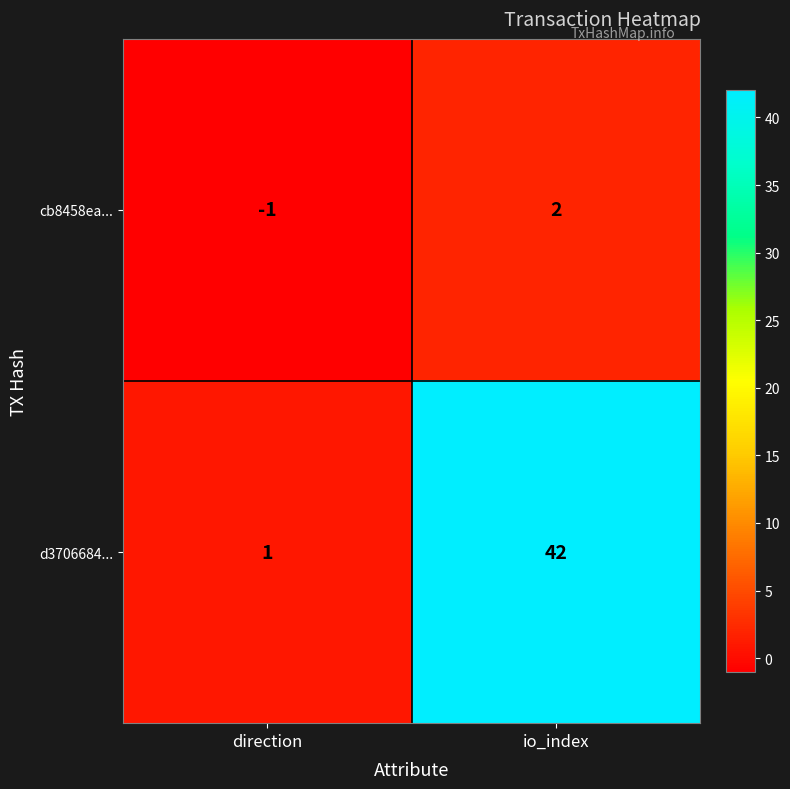

What is the sum of all d3706684... values?

43